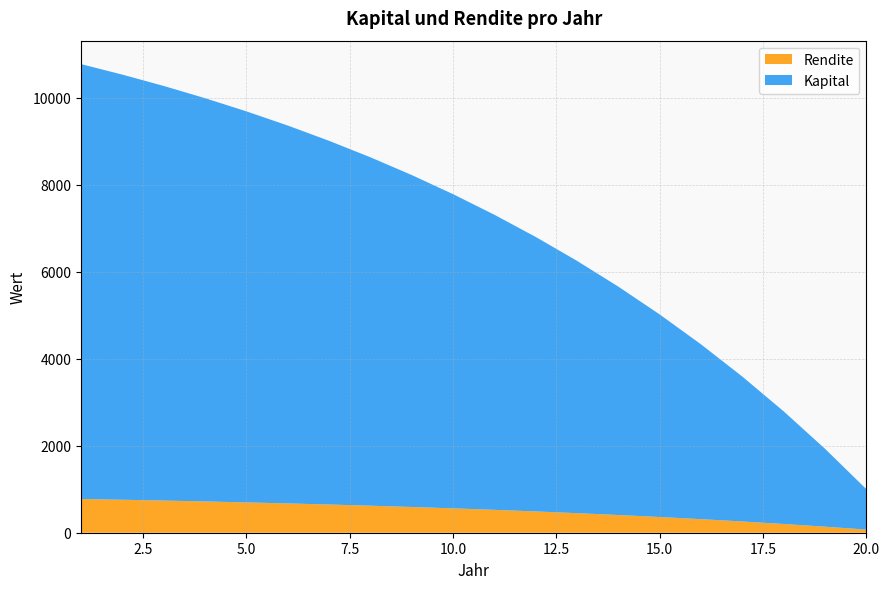

Reading left to right, list all the values displayed in this chart.

Kapital: 10000.0	9775.5	9533.5	9272.8	8991.9	8689.2	8363.0	8011.5	7632.8	7224.7	6785.0	6311.1	5800.5	5250.3	4657.5	4018.7	3330.3	2588.5	1789.3	928.0
Rendite: 775.5	758.1	739.3	719.1	697.3	673.8	648.5	621.3	591.9	560.3	526.2	489.4	449.8	407.1	361.2	311.6	258.3	200.7	138.8	72.0